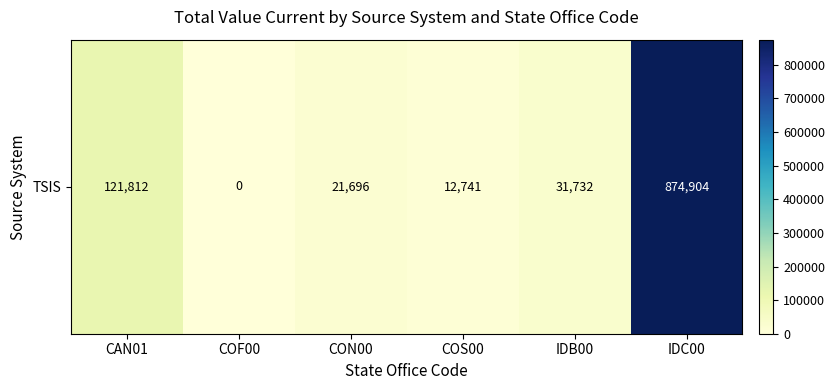

At which label does the data first exceed 31732?

CAN01